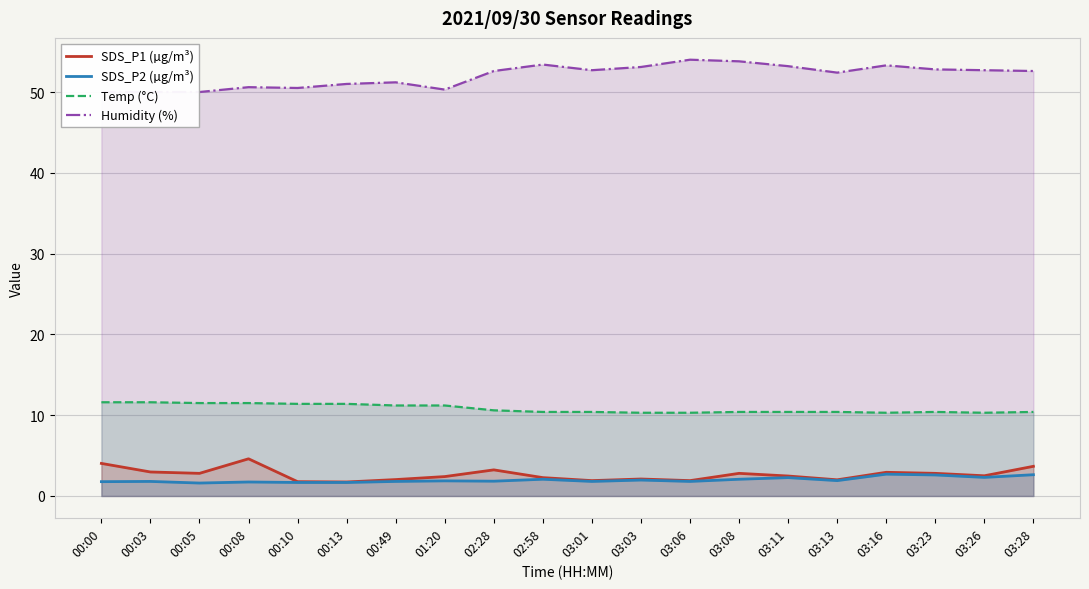

What is the lowest value of the SDS_P1 (µg/m³) series?

1.7